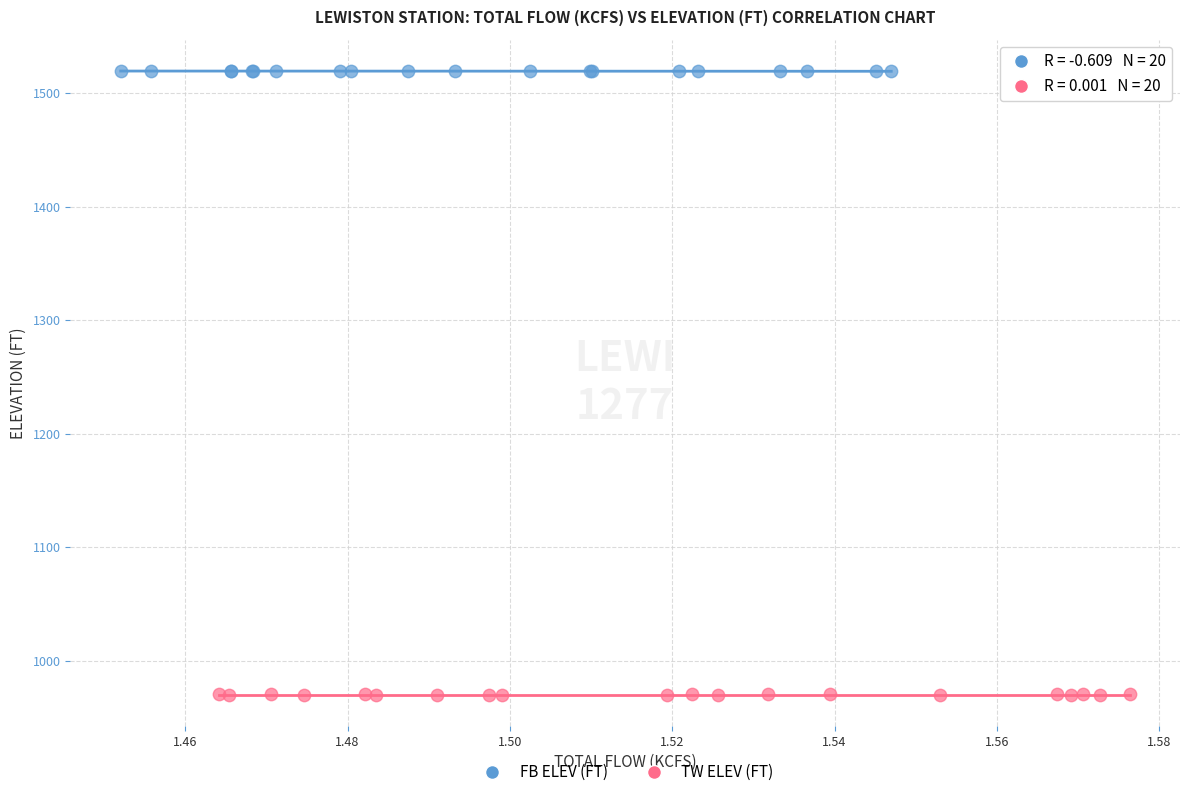

Which series has the widest spread of Y values?

TW ELEV (FT)